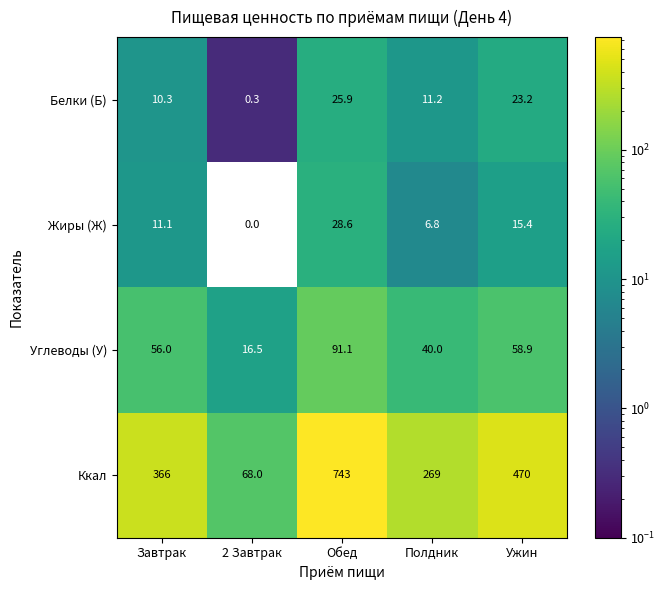

What is the spread (max minus min) of values at Полдник?

262.2